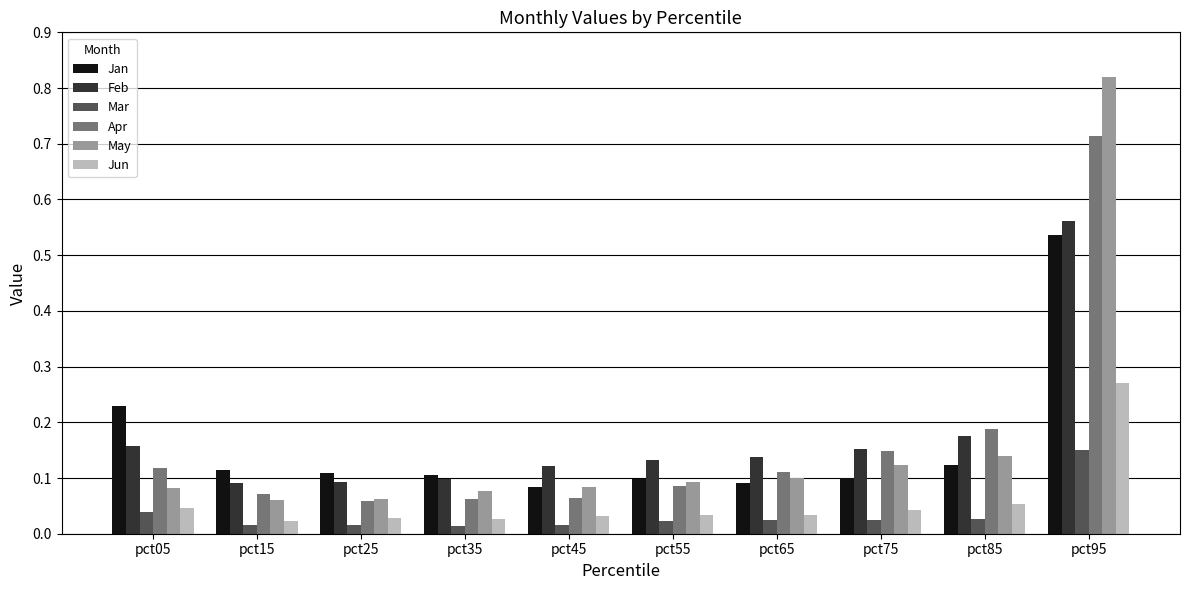

Which series has the widest spread of values?

May